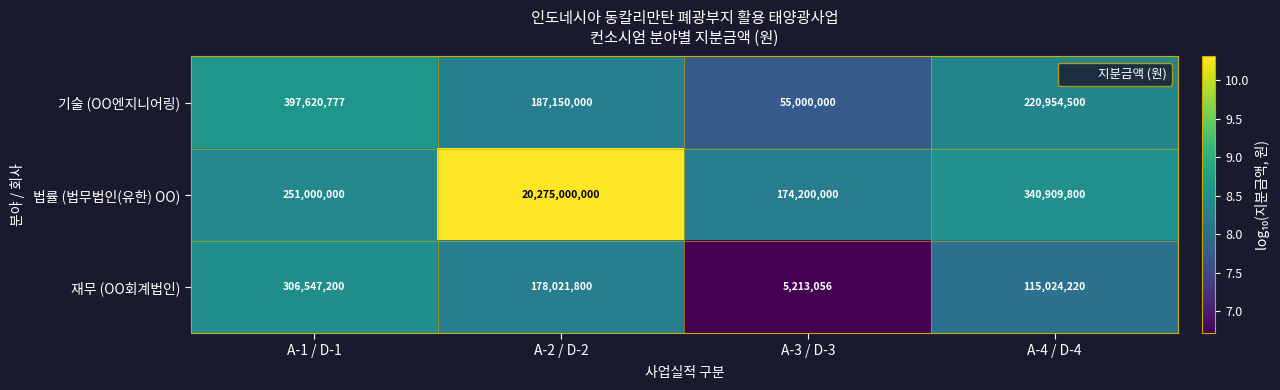

Reading left to right, what are all the values shown in this chart?

기술 (OO엔지니어링): 397620777	187150000	55000000	220954500
법률 (법무법인(유한) OO): 251000000	20275000000	174200000	340909800
재무 (OO회계법인): 306547200	178021800	5213056	115024220